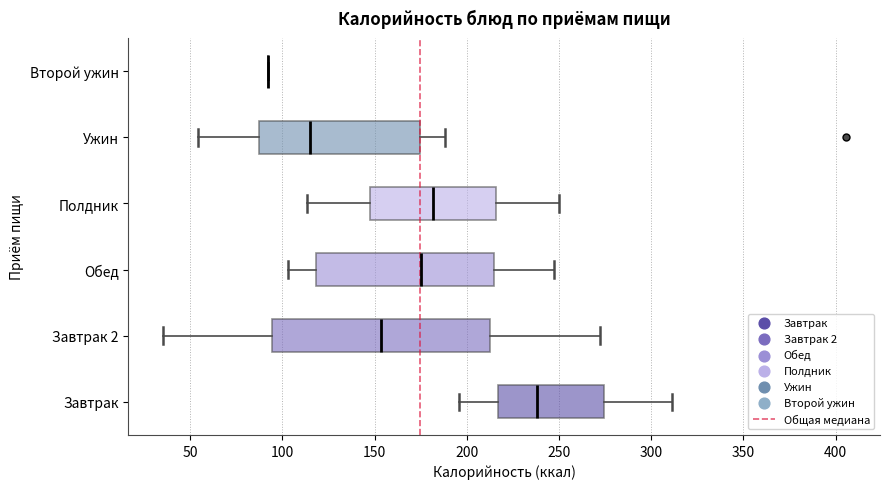

Which box is the widest, from its left edge to its right edge?

Завтрак 2